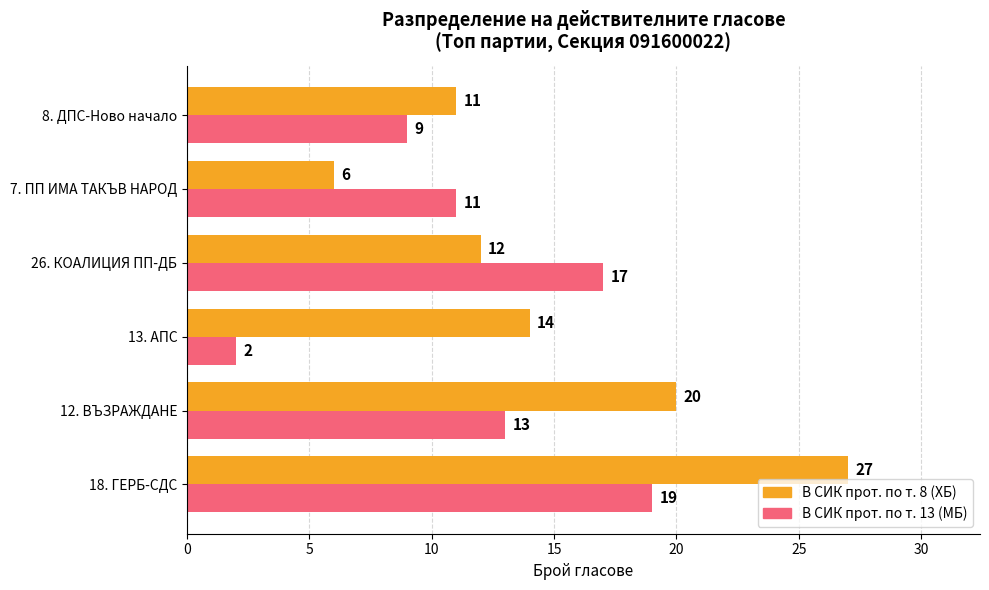

What is the highest value of the В СИК прот. по т. 13 (МБ) series?

19